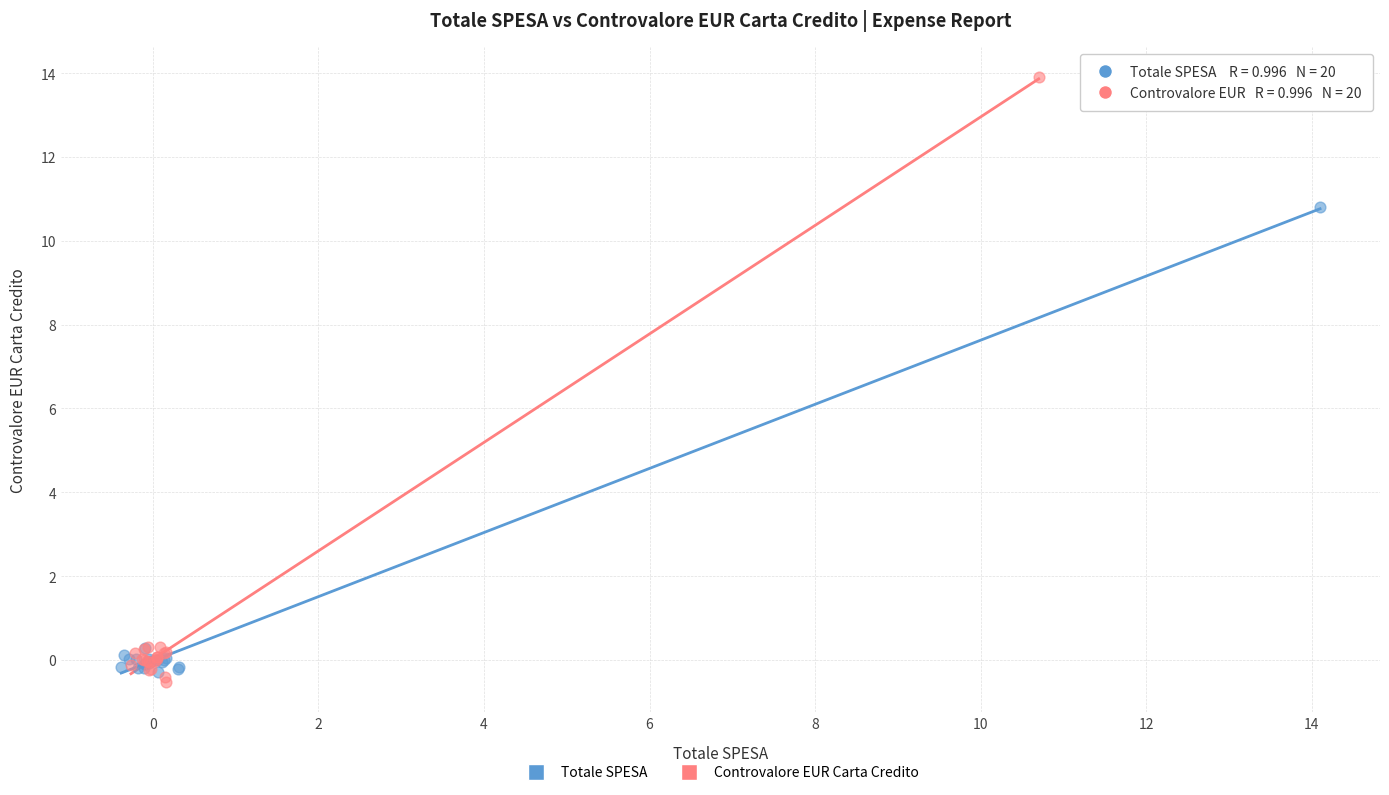

Which series contains the highest Y value?

Controvalore EUR Carta Credito